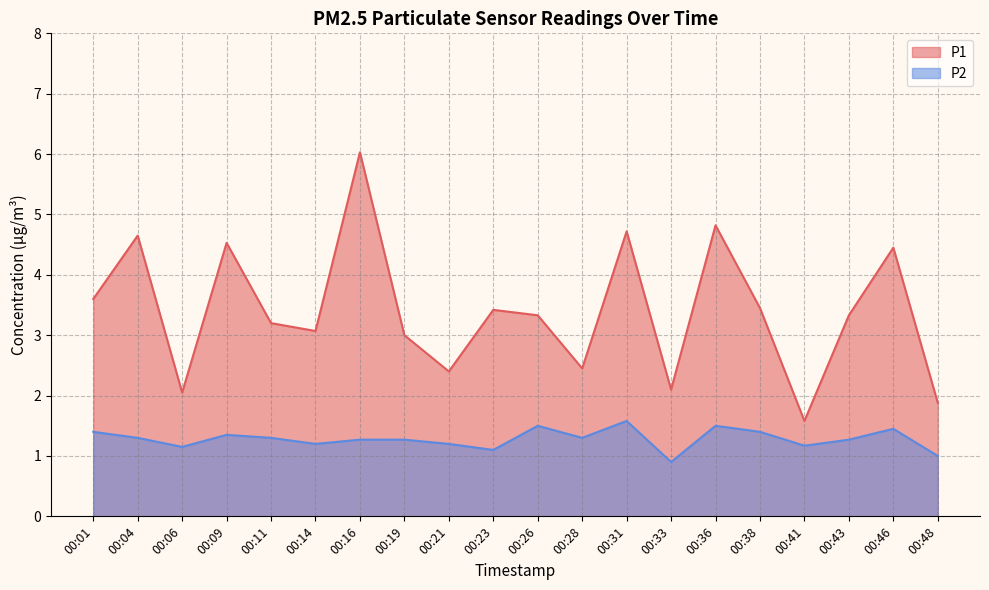

How many data points in P2 are less than 1?

1